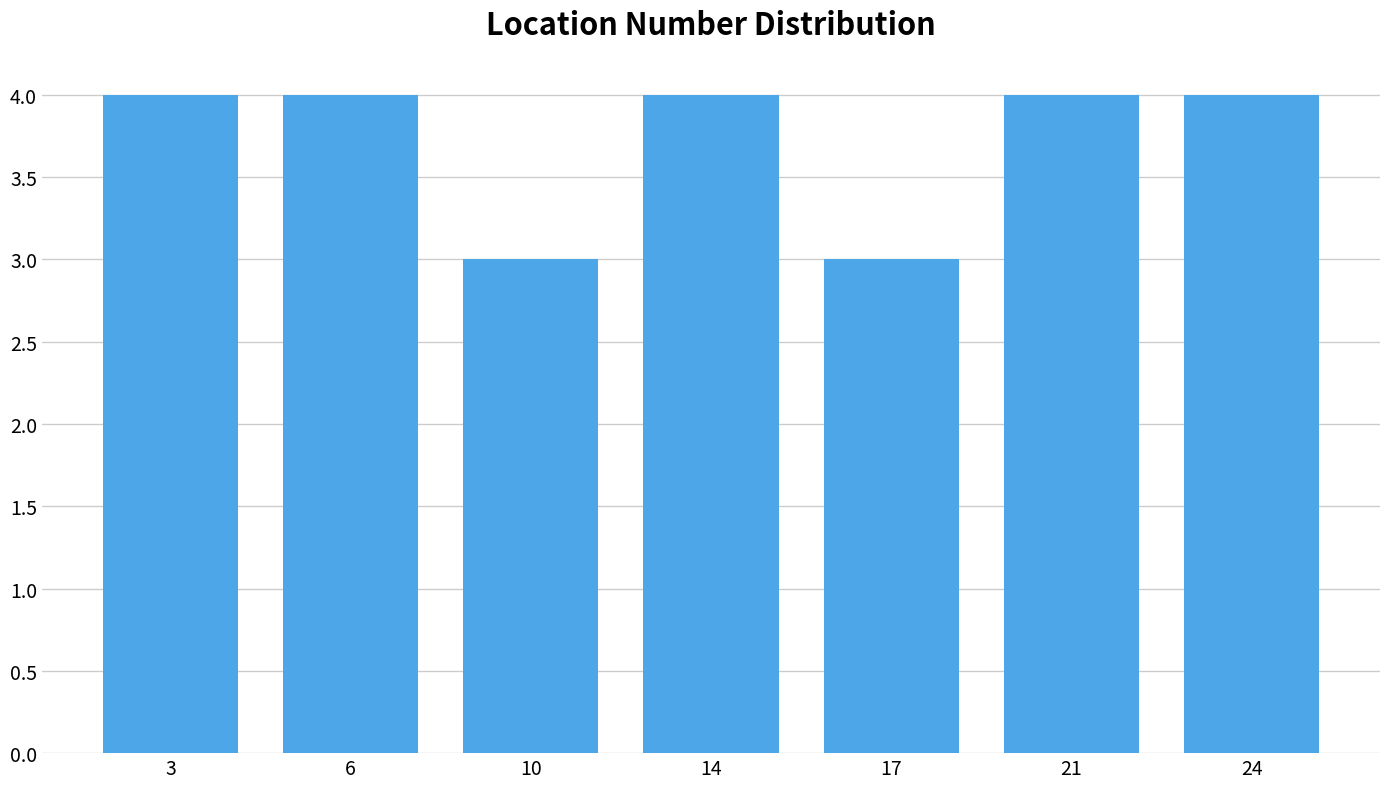

Reading right to left, extract all data points from this chart.

24=4	21=4	17=3	14=4	10=3	6=4	3=4